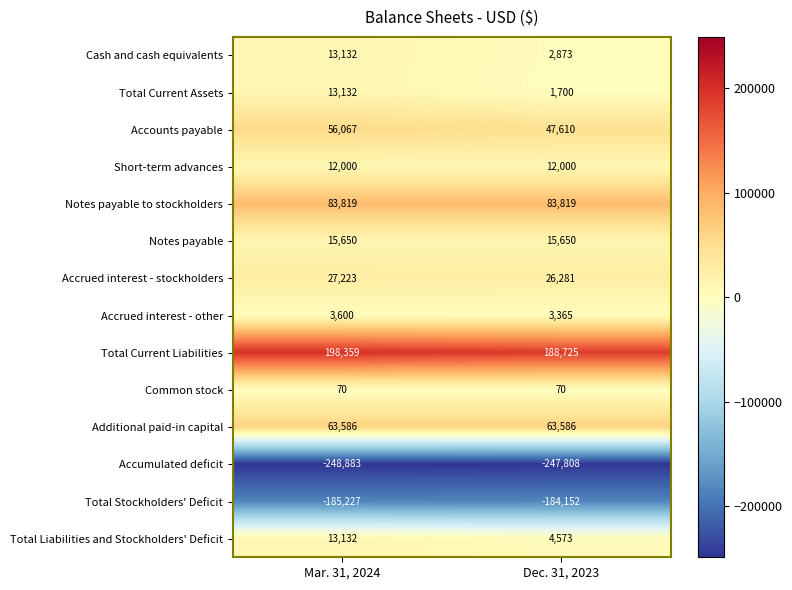

What is the highest value of the Notes payable to stockholders series?

83819